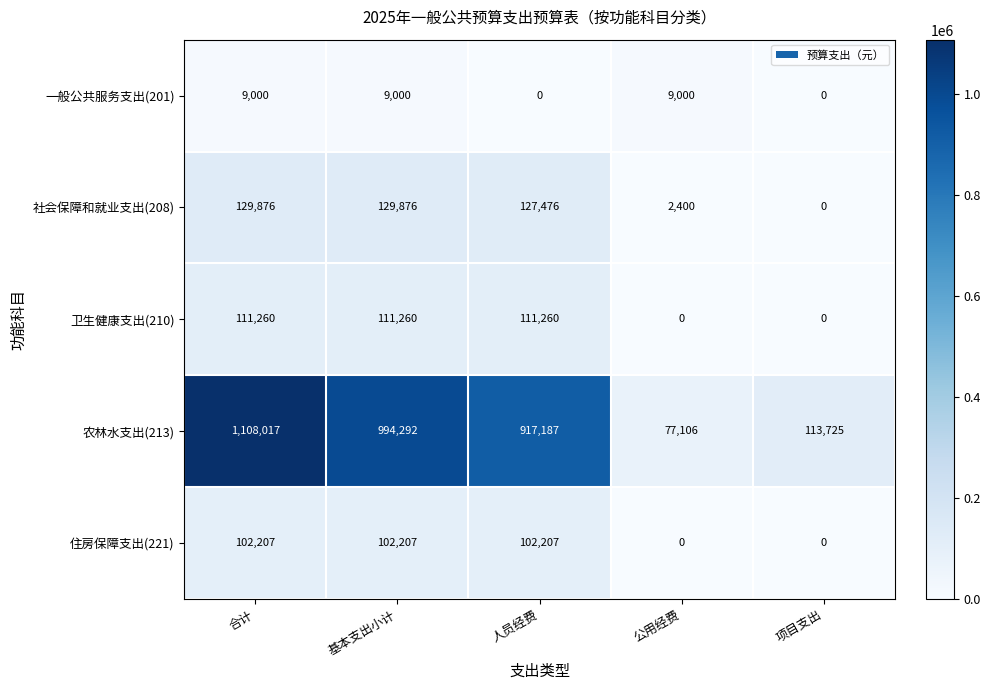

Rank the series at 人员经费 from highest to lowest value.

农林水支出(213), 社会保障和就业支出(208), 卫生健康支出(210), 住房保障支出(221), 一般公共服务支出(201)